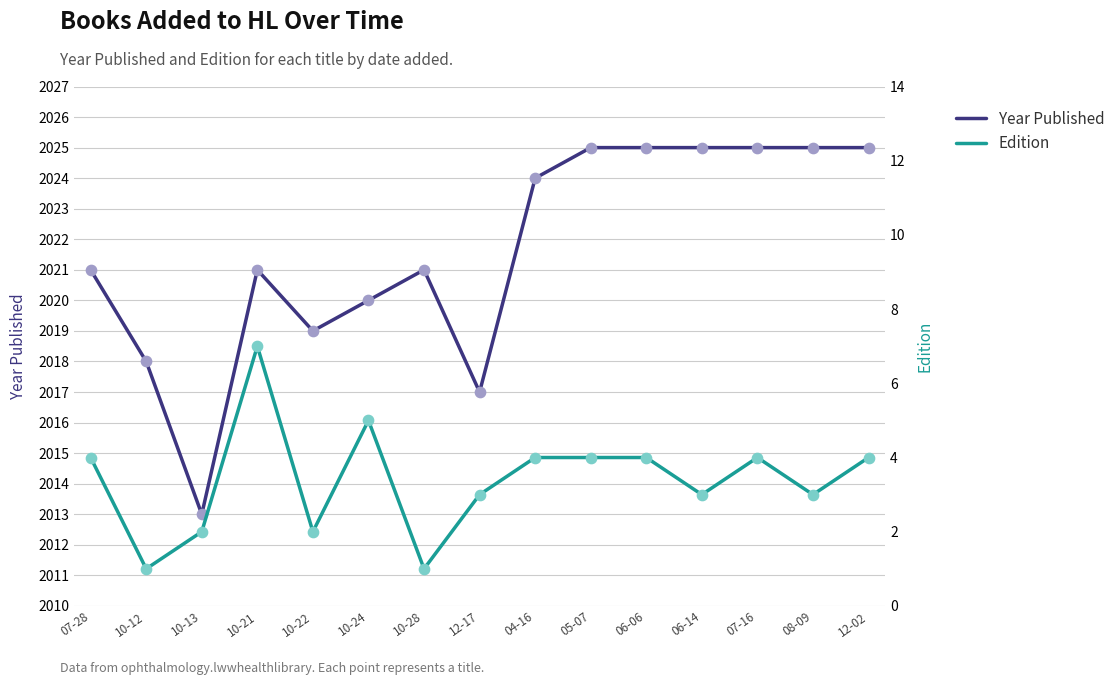

At how many categories does at least one series exceed 1605?

15